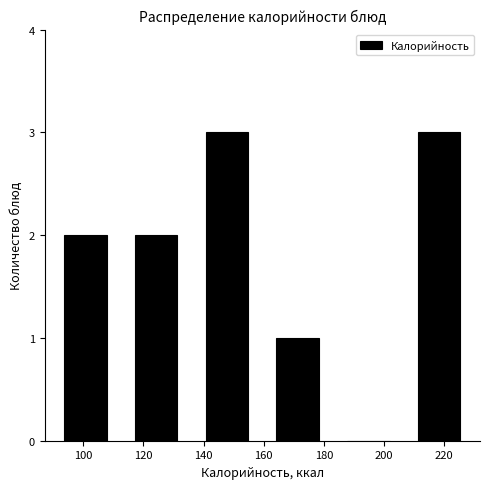

Reading left to right, transcribe this chart: for each bar, give the range it covers on the x-axis and its height. Neither the bar edges nor the heights are printed on the chart, so give them approximately, as read against the axes.

89.0 to 112.5: 2
112.5 to 136.0: 2
136.0 to 159.5: 3
159.5 to 183.0: 1
183.0 to 206.5: 0
206.5 to 230.0: 3